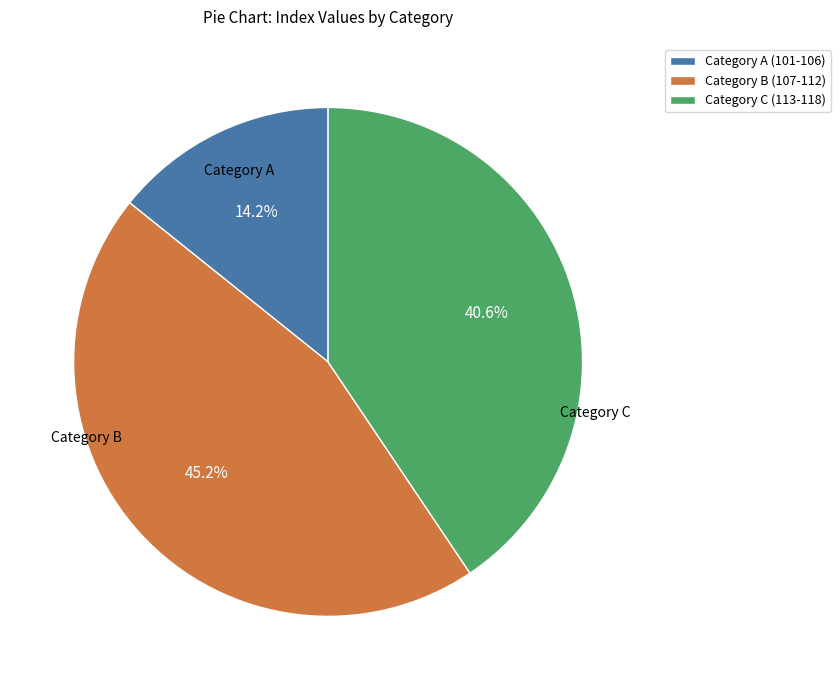

How much of the chart is everything except Category A (101-106)?

85.8%